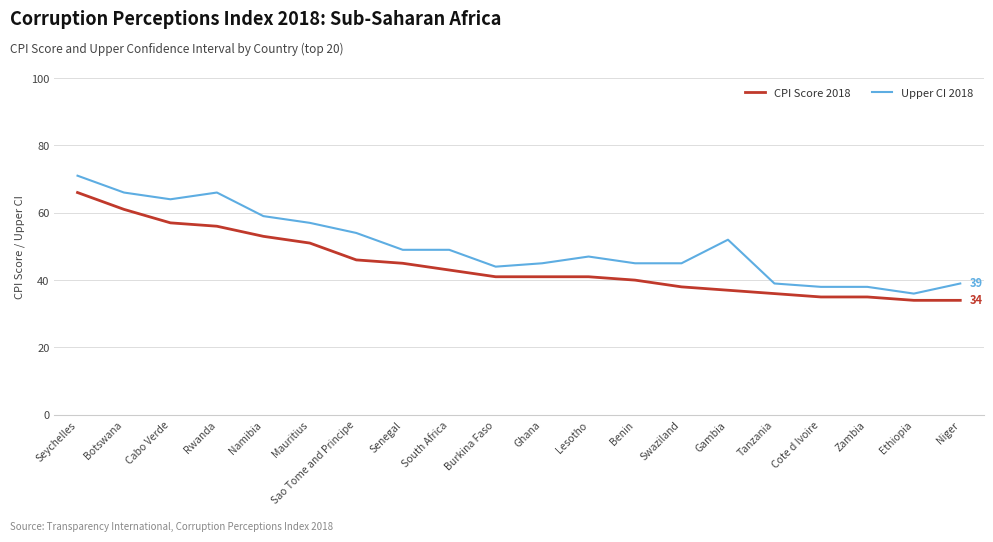

Reading left to right, what are all the values shown in this chart?

CPI Score 2018: 66	61	57	56	53	51	46	45	43	41	41	41	40	38	37	36	35	35	34	34
Upper CI 2018: 71	66	64	66	59	57	54	49	49	44	45	47	45	45	52	39	38	38	36	39